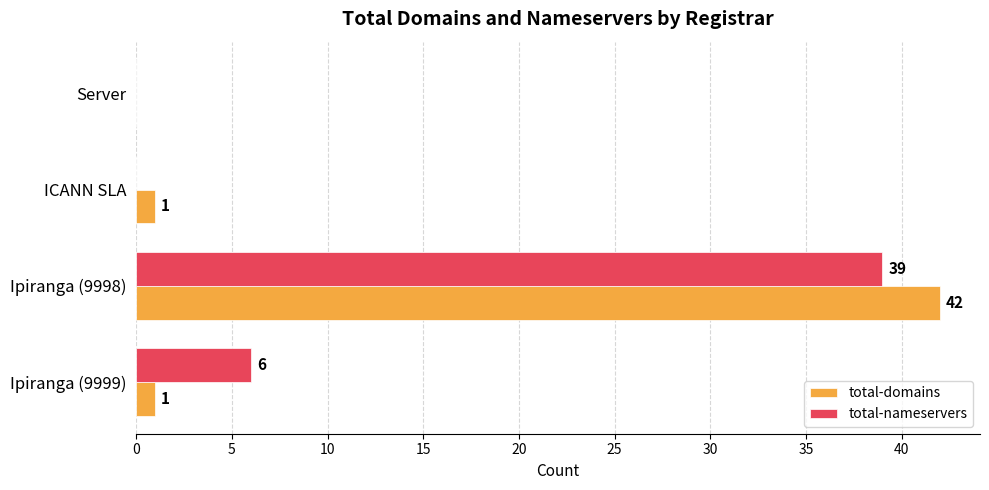

How many total-nameservers values are between 0 and 39?

4